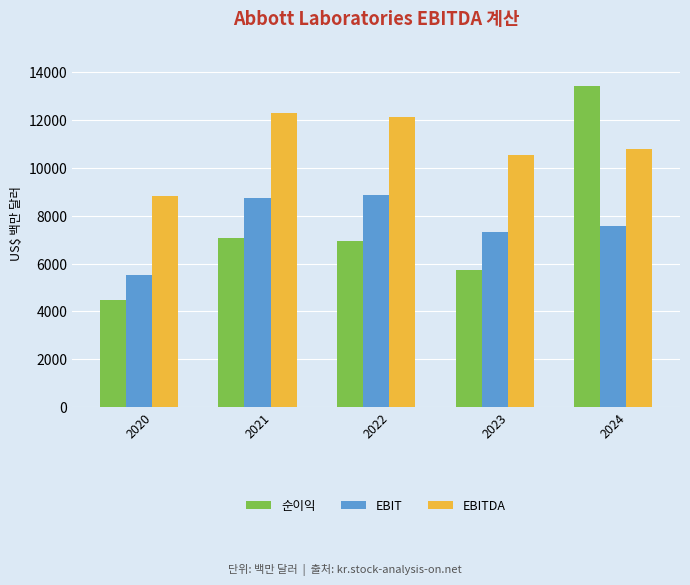

At how many categories does at least one series exceed 6528?

5